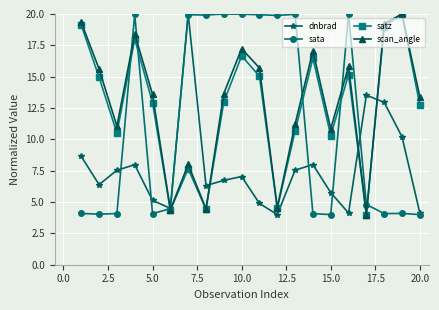

How many interior local peaks does the scan_angle series have?

6